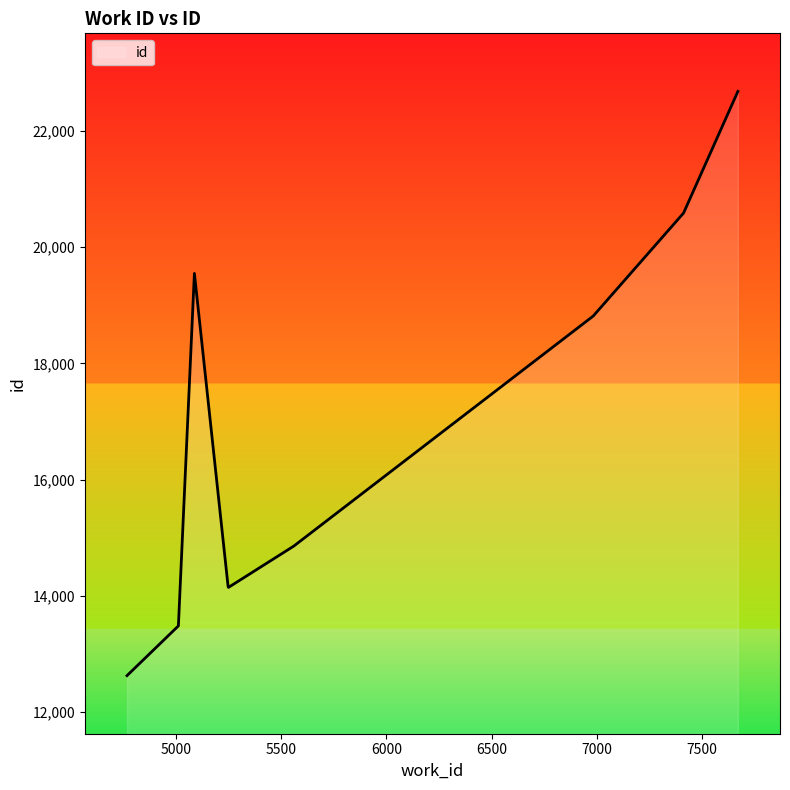

What is the smallest value displayed?

12626